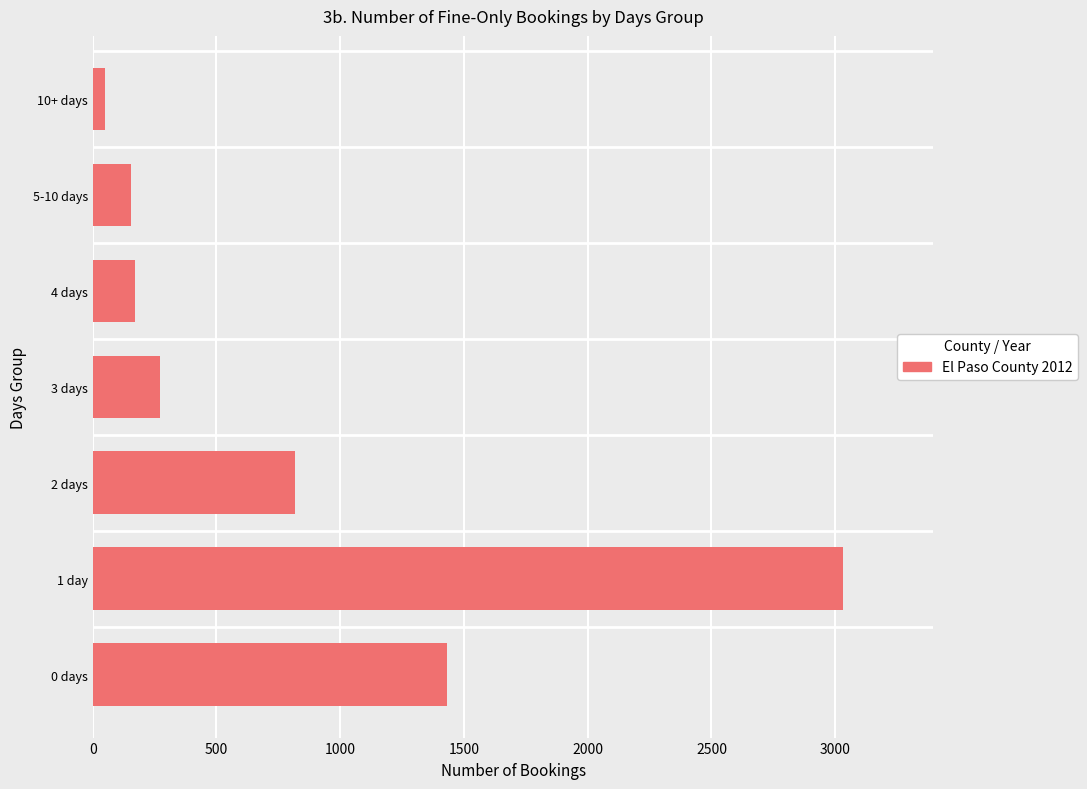

Which label corresponds to the smallest value in the chart?

10+ days